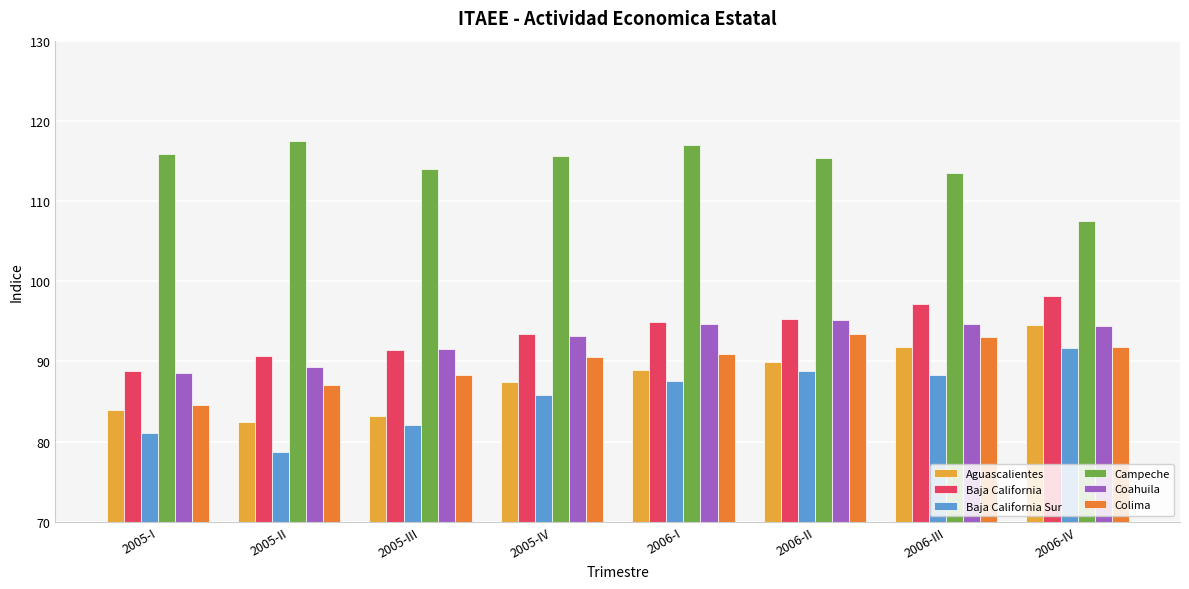

How many bars are there in each group?

6